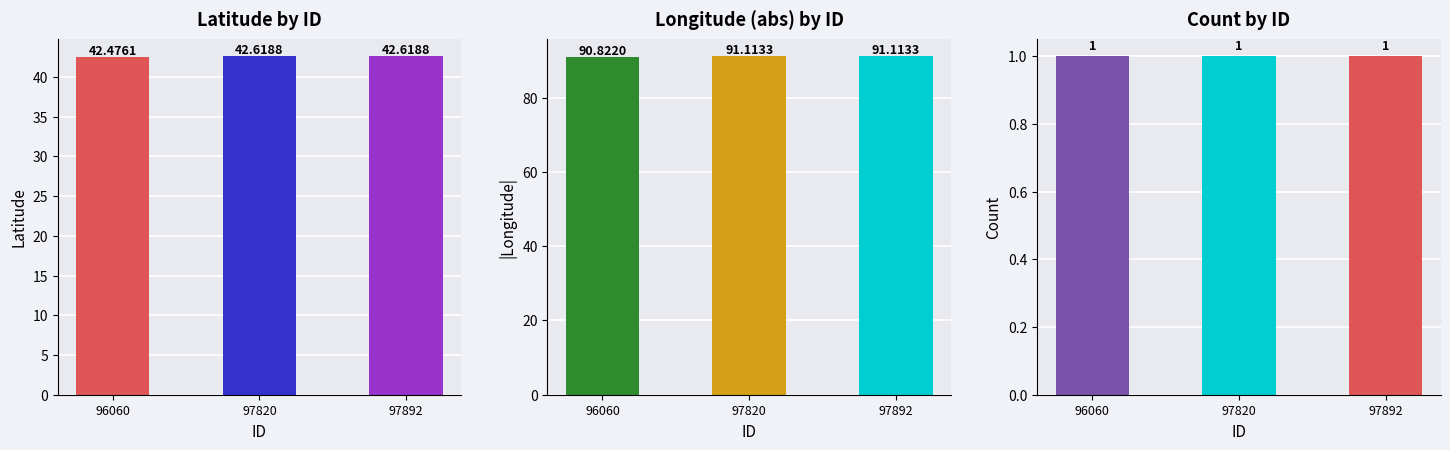

Reading left to right, extract all data points from this chart.

Latitude: 96060=42.5	97820=42.6	97892=42.6
Longitude (abs): 96060=90.8	97820=91.1	97892=91.1
Count: 96060=1.0	97820=1.0	97892=1.0